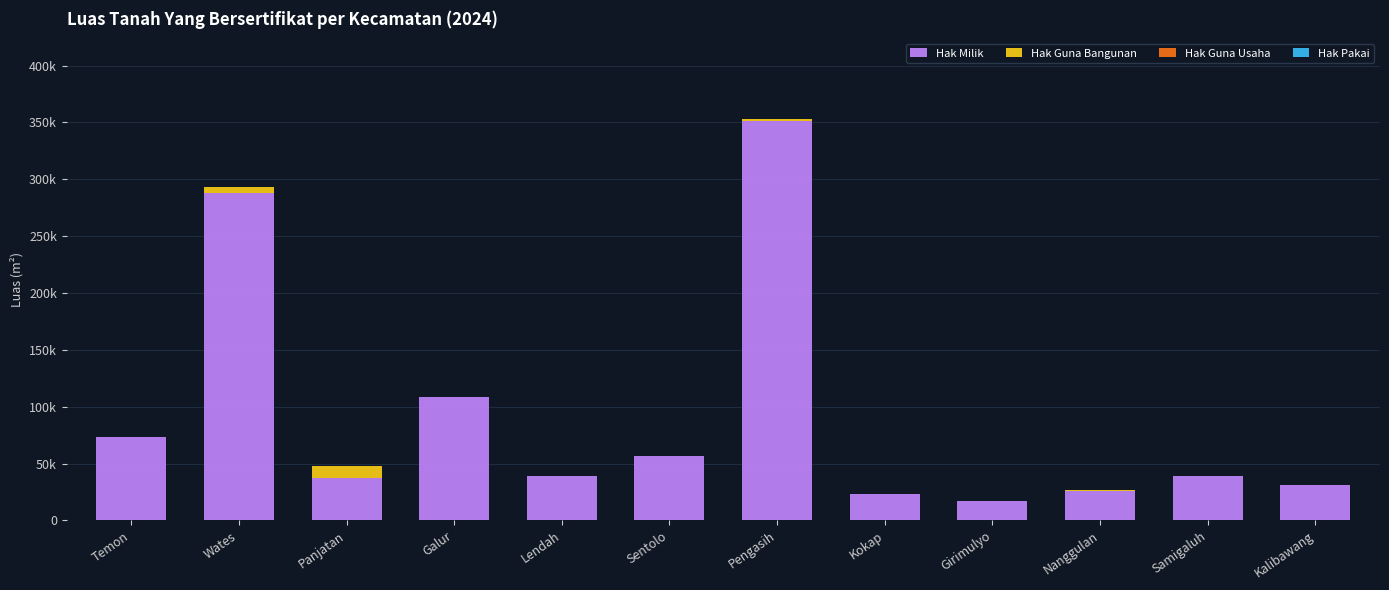

Are the bars grouped side by side (vs. stacked)?

No